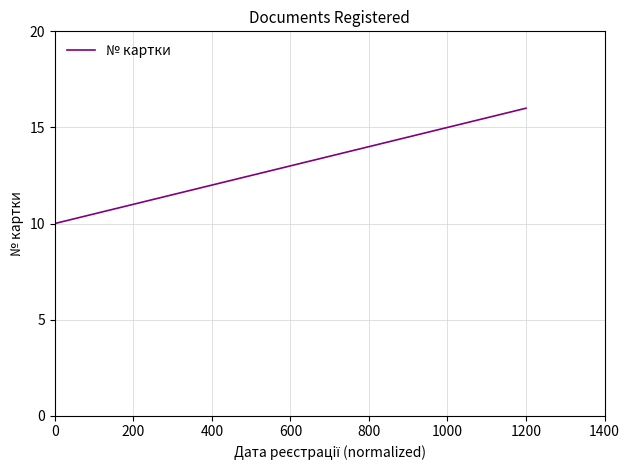

True or false: the data has more than 2 interior local peaks.

False